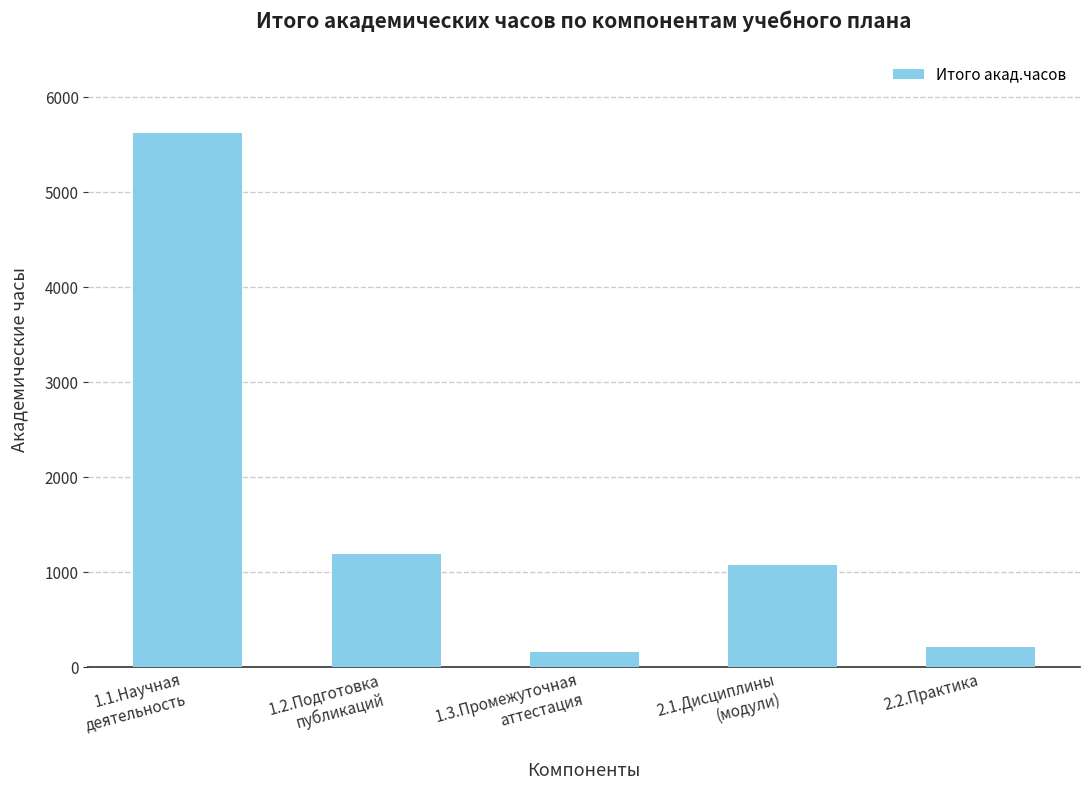

What position from the left is 2.1.Дисциплины
(модули)?

4